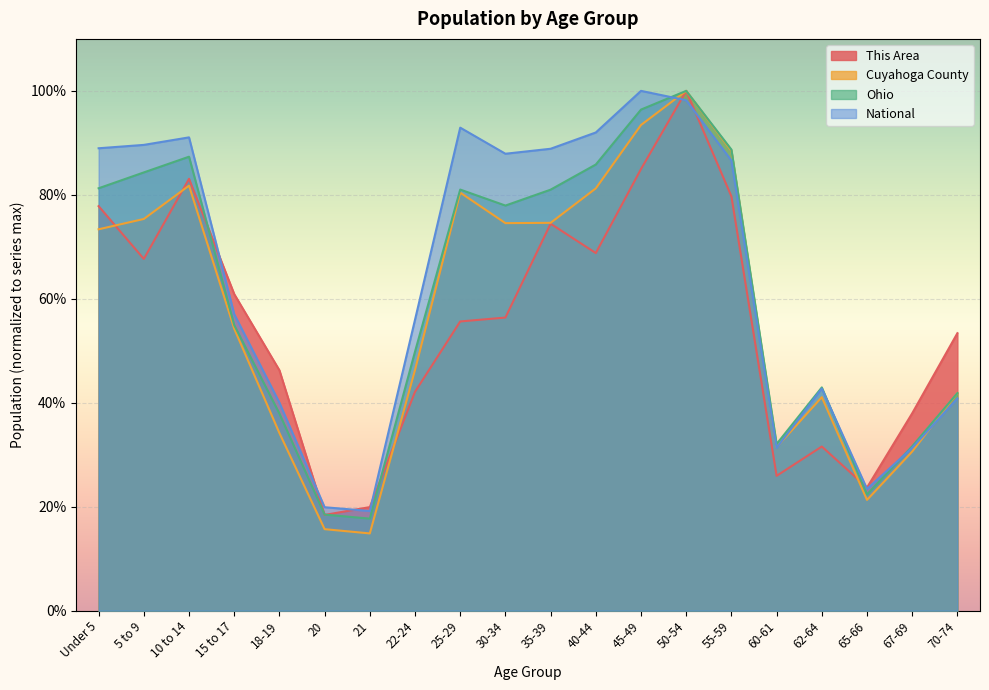

What is the approximate value of National at 25-29?

0.9